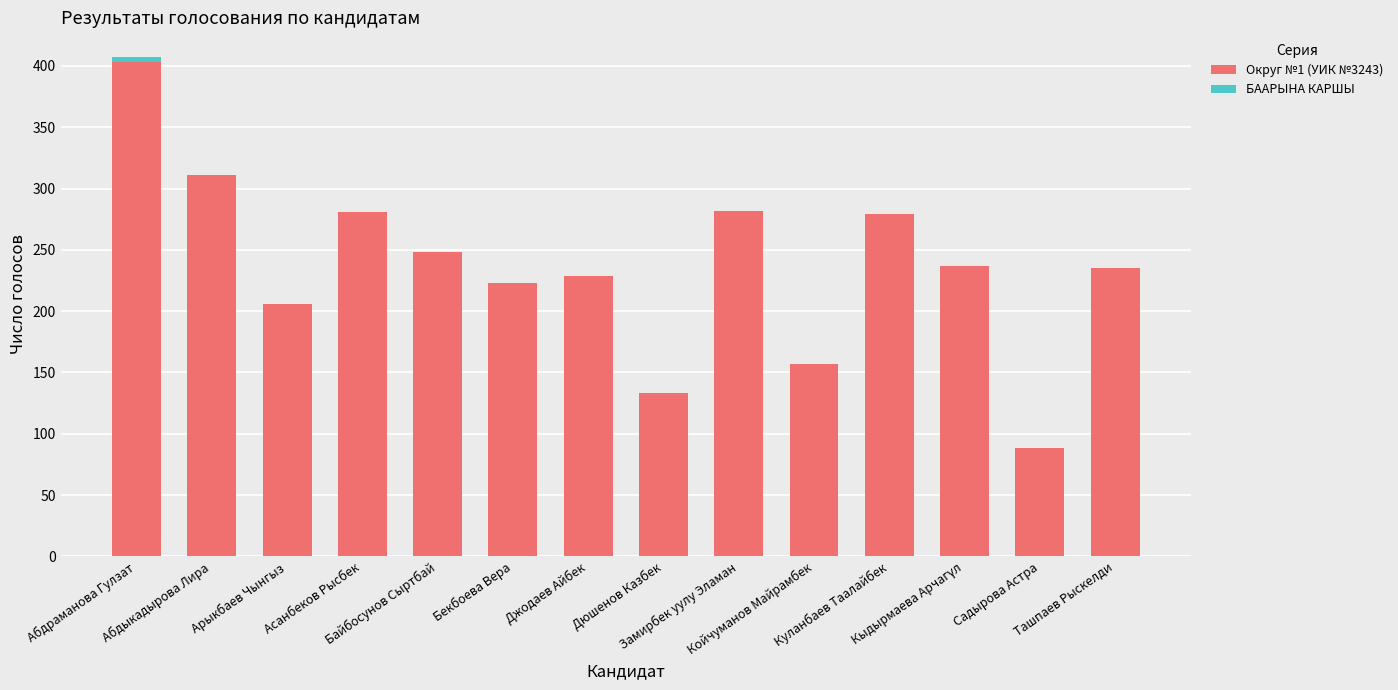

Is it true that Округ №1 (УИК №3243) equals 52 at Койчуманов Майрамбек?

False